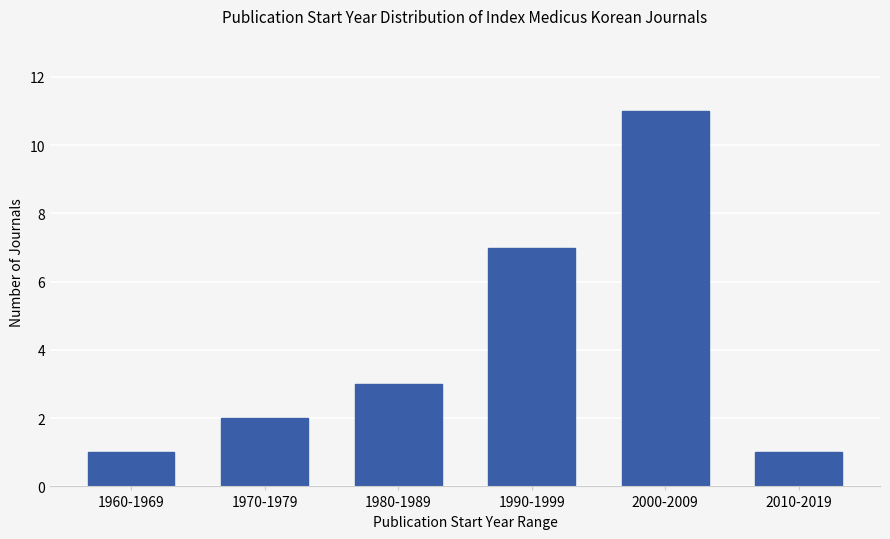

Between 1990-1999 and 2000-2009, which is larger?

2000-2009